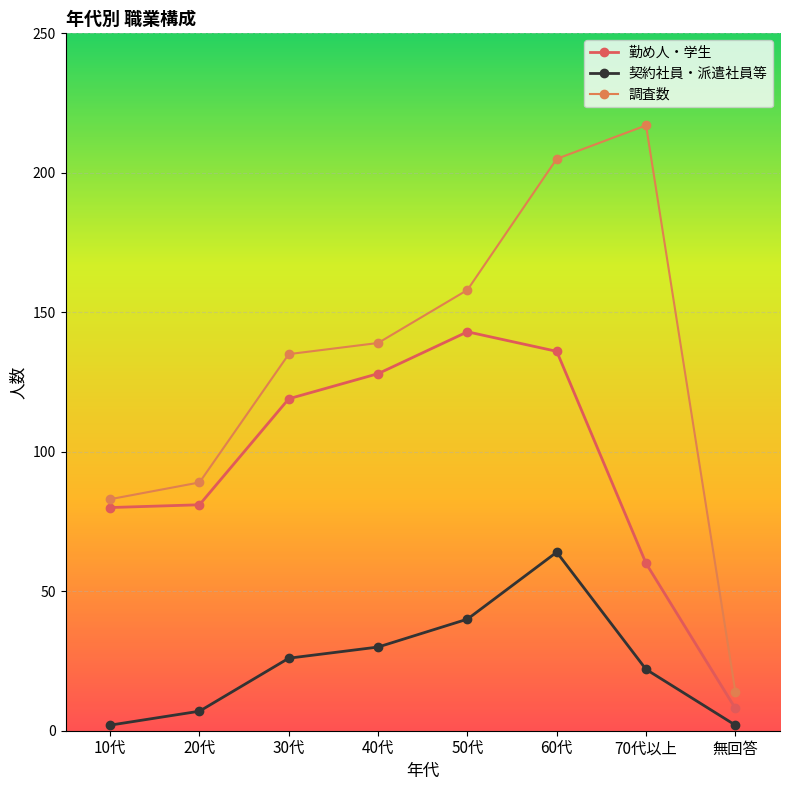

In 調査数, how many points are higher than both neighbors (excluding endpoints)?

1